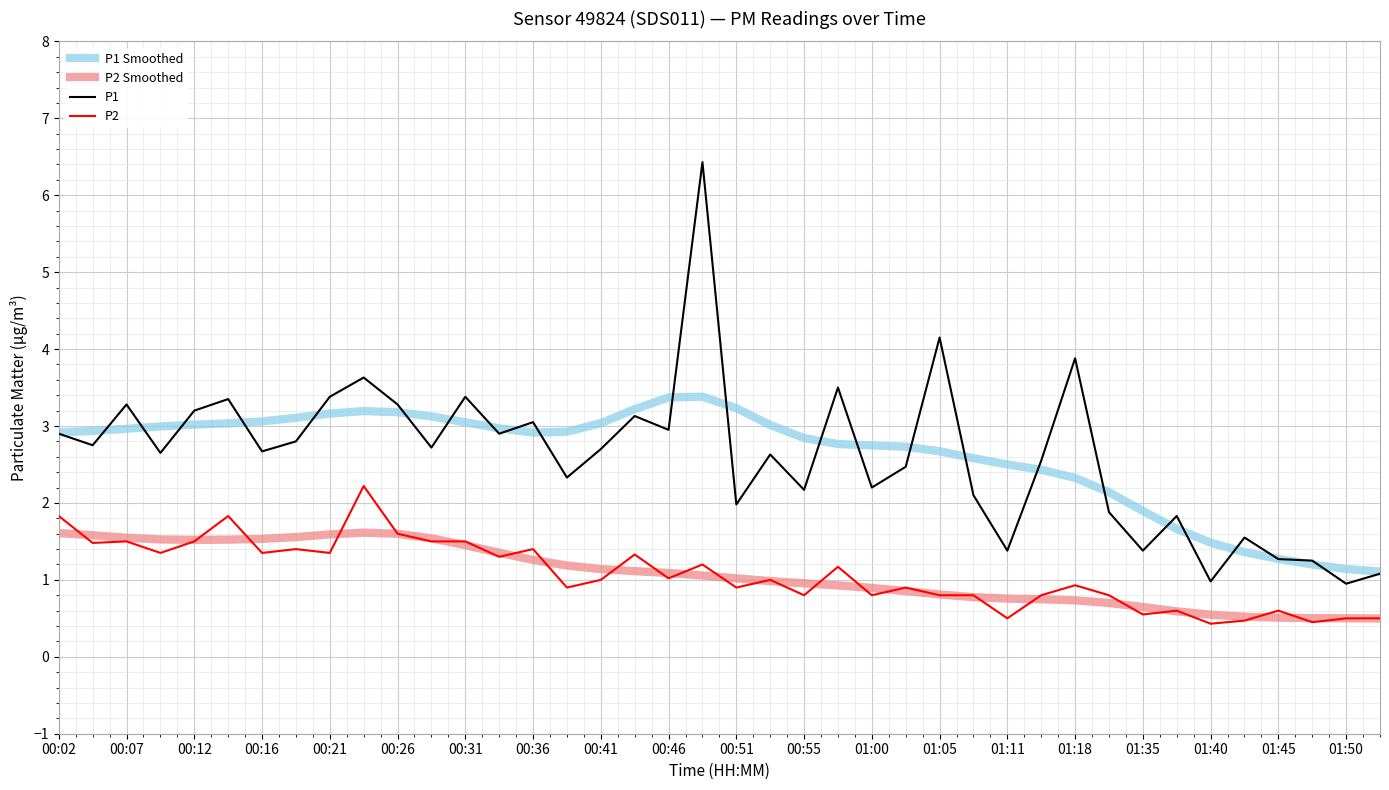

What are all the series names shown in the legend?

P1 Smoothed, P2 Smoothed, P1, P2